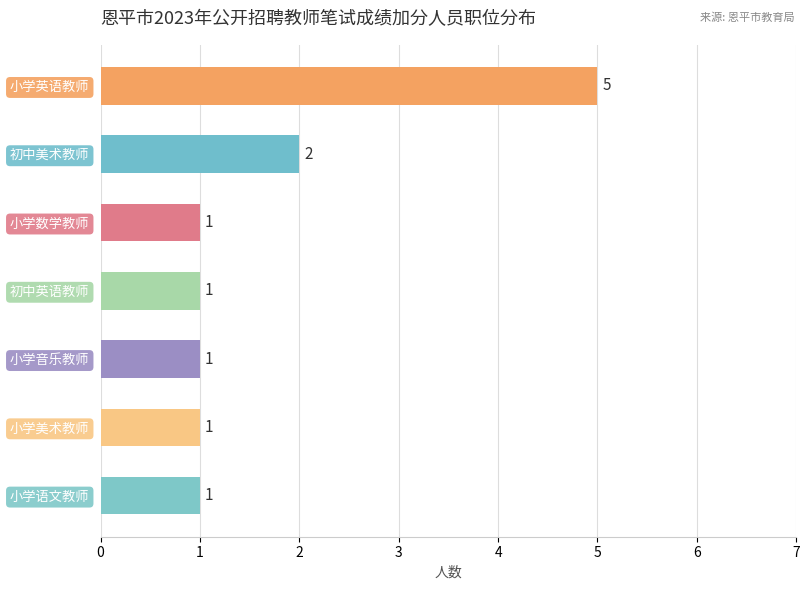

Reading bottom to top, extract all data points from this chart.

1	1	1	1	1	2	5